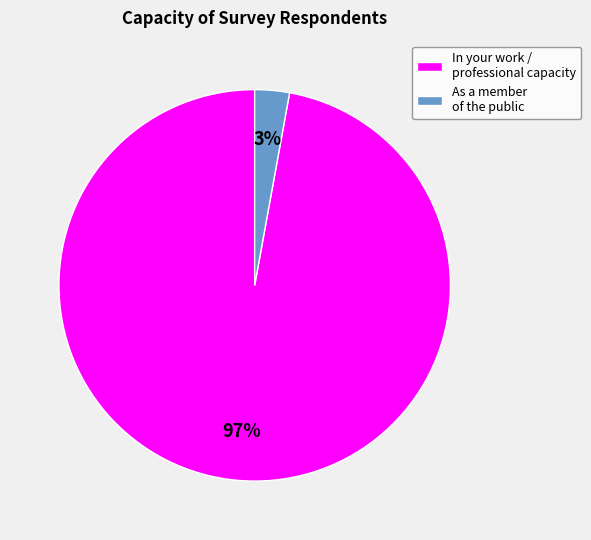

Is the sum of As a member of the public and In your work / professional capacity greater than half?

Yes